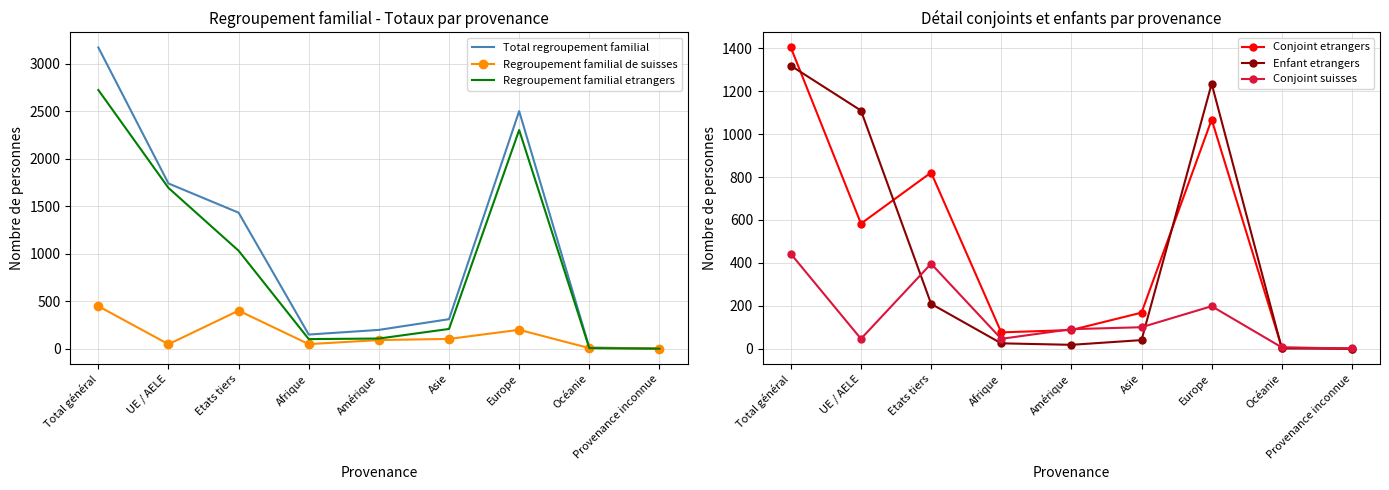

Reading left to right, what are all the values shown in this chart?

Total regroupement familial: Total général=3174	UE / AELE=1741	Etats tiers=1433	Afrique=149	Amérique=198	Asie=311	Europe=2503	Océanie=12	Provenance inconnue=1
Regroupement familial de suisses: Total général=448	UE / AELE=47	Etats tiers=401	Afrique=48	Amérique=91	Asie=103	Europe=199	Océanie=6	Provenance inconnue=1
Regroupement familial etrangers: Total général=2726	UE / AELE=1694	Etats tiers=1032	Afrique=101	Amérique=107	Asie=208	Europe=2304	Océanie=6	Provenance inconnue=0
Conjoint etrangers: Total général=1404	UE / AELE=583	Etats tiers=821	Afrique=76	Amérique=87	Asie=168	Europe=1068	Océanie=5	Provenance inconnue=0
Enfant etrangers: Total général=1319	UE / AELE=1110	Etats tiers=209	Afrique=25	Amérique=18	Asie=40	Europe=1235	Océanie=1	Provenance inconnue=0
Conjoint suisses: Total général=442	UE / AELE=46	Etats tiers=396	Afrique=46	Amérique=91	Asie=100	Europe=198	Océanie=6	Provenance inconnue=1